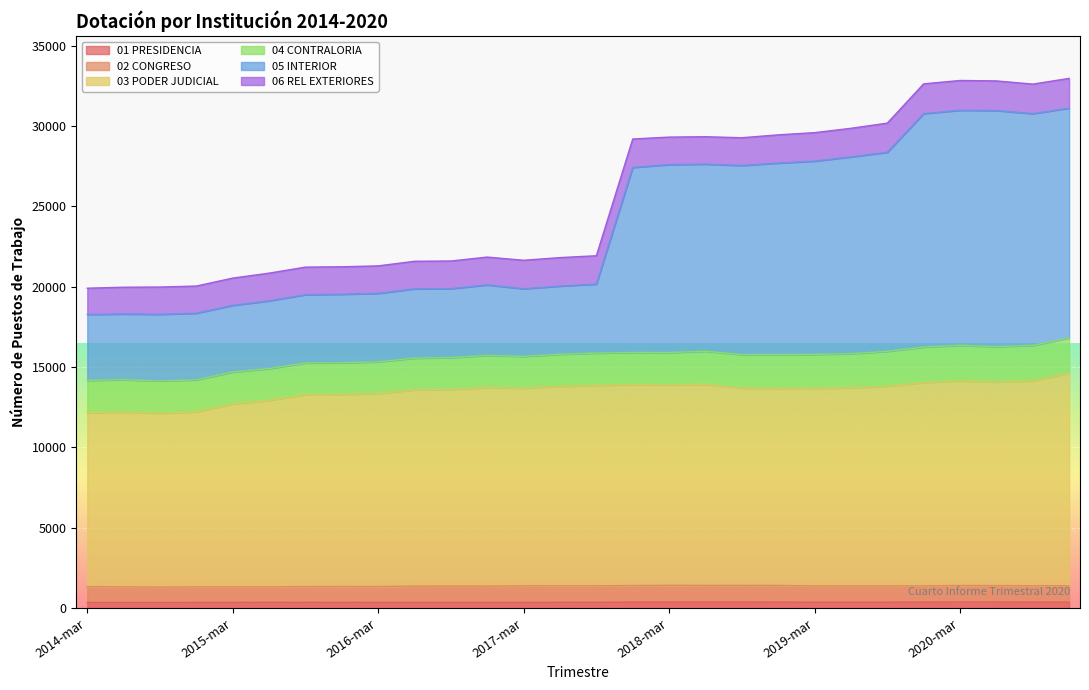

True or false: 03 PODER JUDICIAL and 01 PRESIDENCIA intersect in this chart.

False